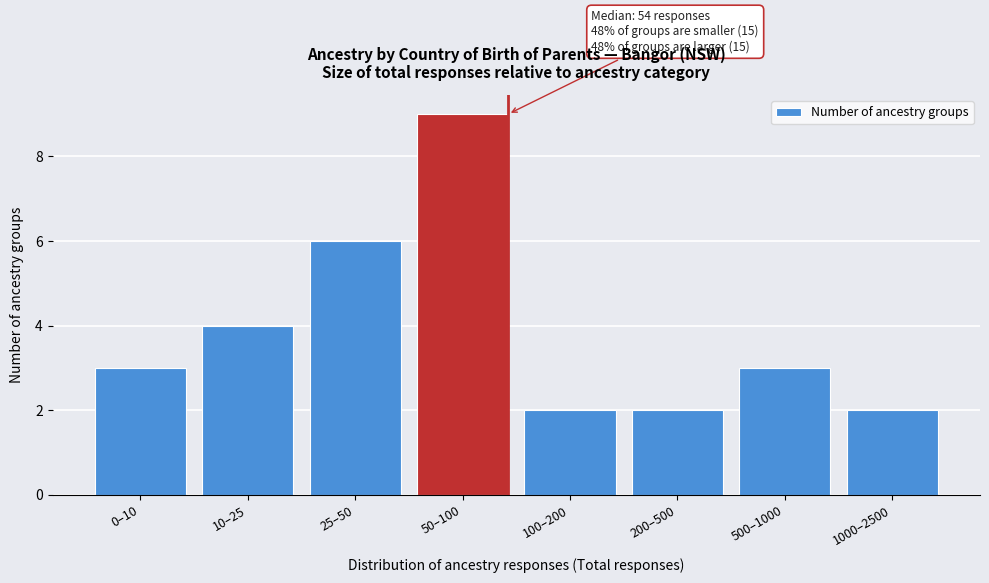

Reading right to left, transcribe all the data shown in this chart.

1000–2500=2	500–1000=3	200–500=2	100–200=2	50–100=9	25–50=6	10–25=4	0–10=3